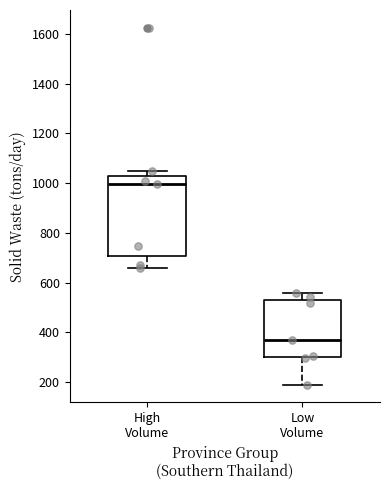

Reading left to right, transcribe this box plot: for each box, give where its median line is, the range the box spans, and where its two whiskers end, as read against the y-axis. The values are not printed on the chart, so give them approximately, as read against the axis.

High Volume: median 1000, box 700 to 1020, whiskers 660 to 1040
Low Volume: median 360, box 300 to 540, whiskers 180 to 560